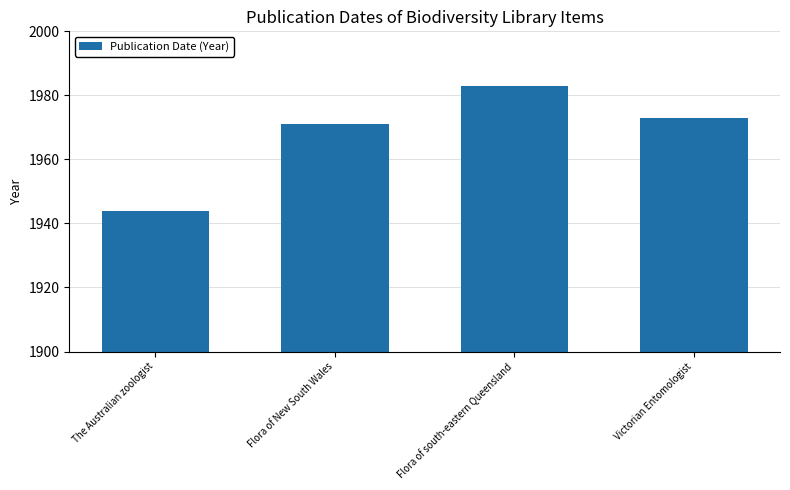

List the labels in order of value, smallest first.

The Australian zoologist, Flora of New South Wales, Victorian Entomologist, Flora of south-eastern Queensland